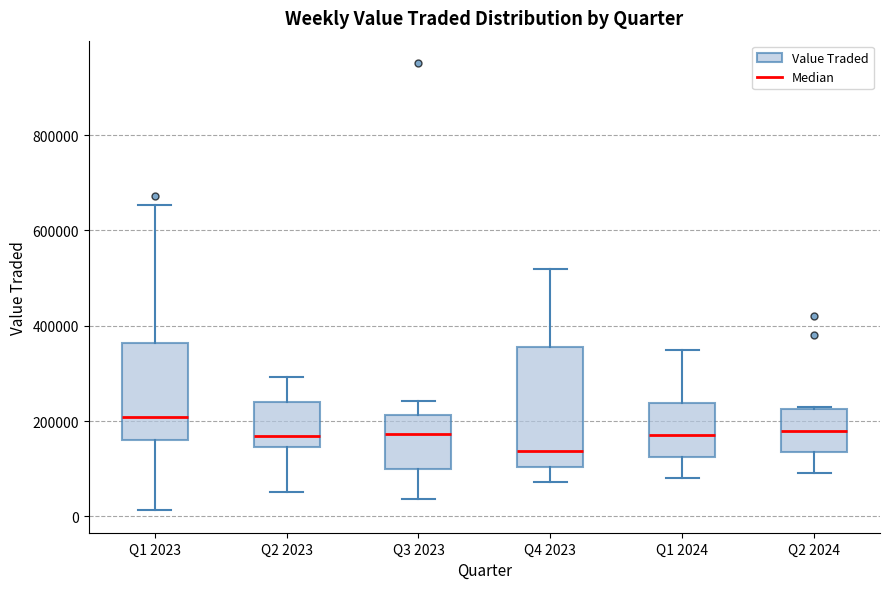

Which box's median line is the highest?

Q1 2023